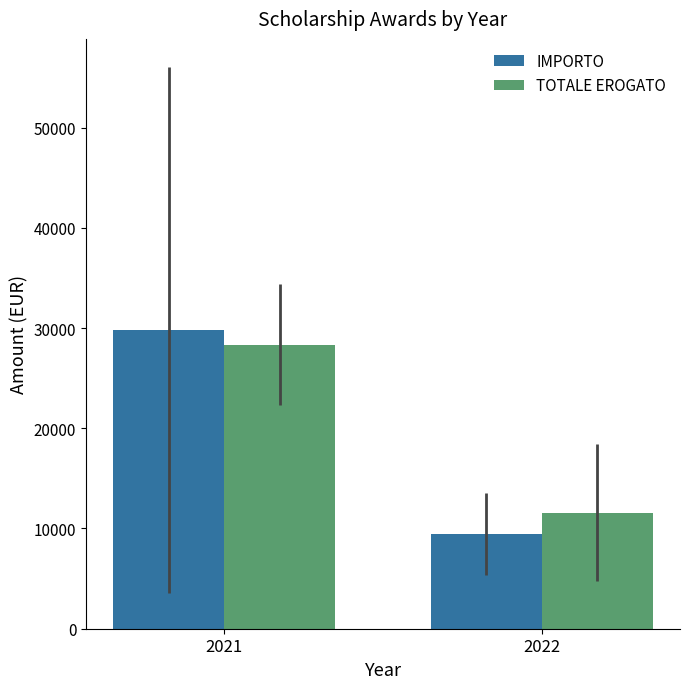

How many data points in IMPORTO are less than 29789?

1